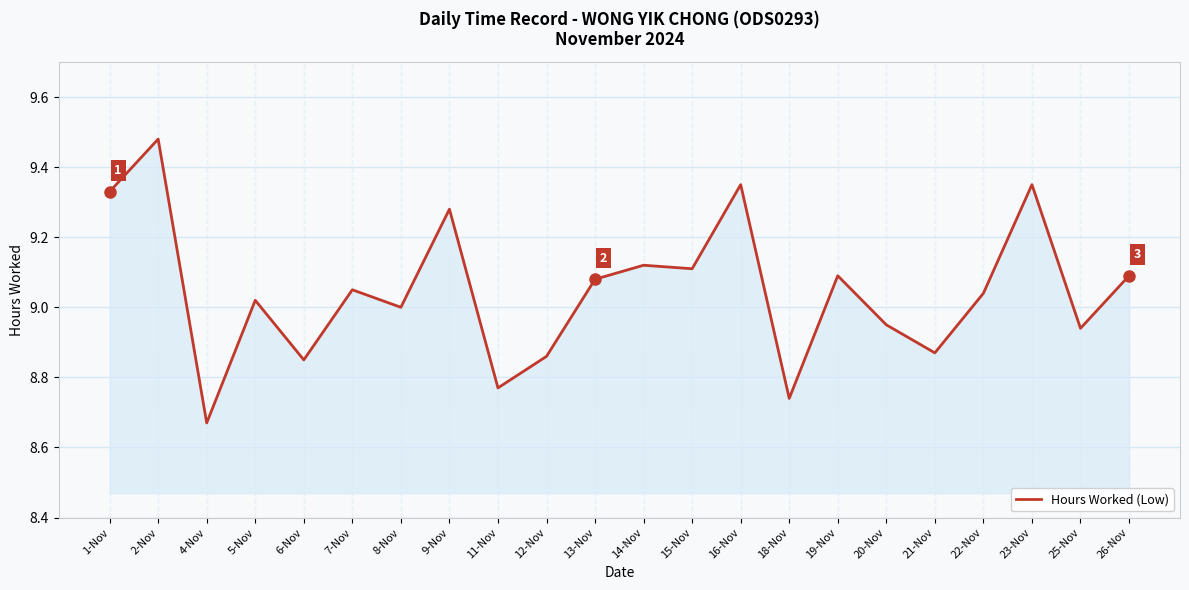

Which label corresponds to the largest value in the chart?

2-Nov